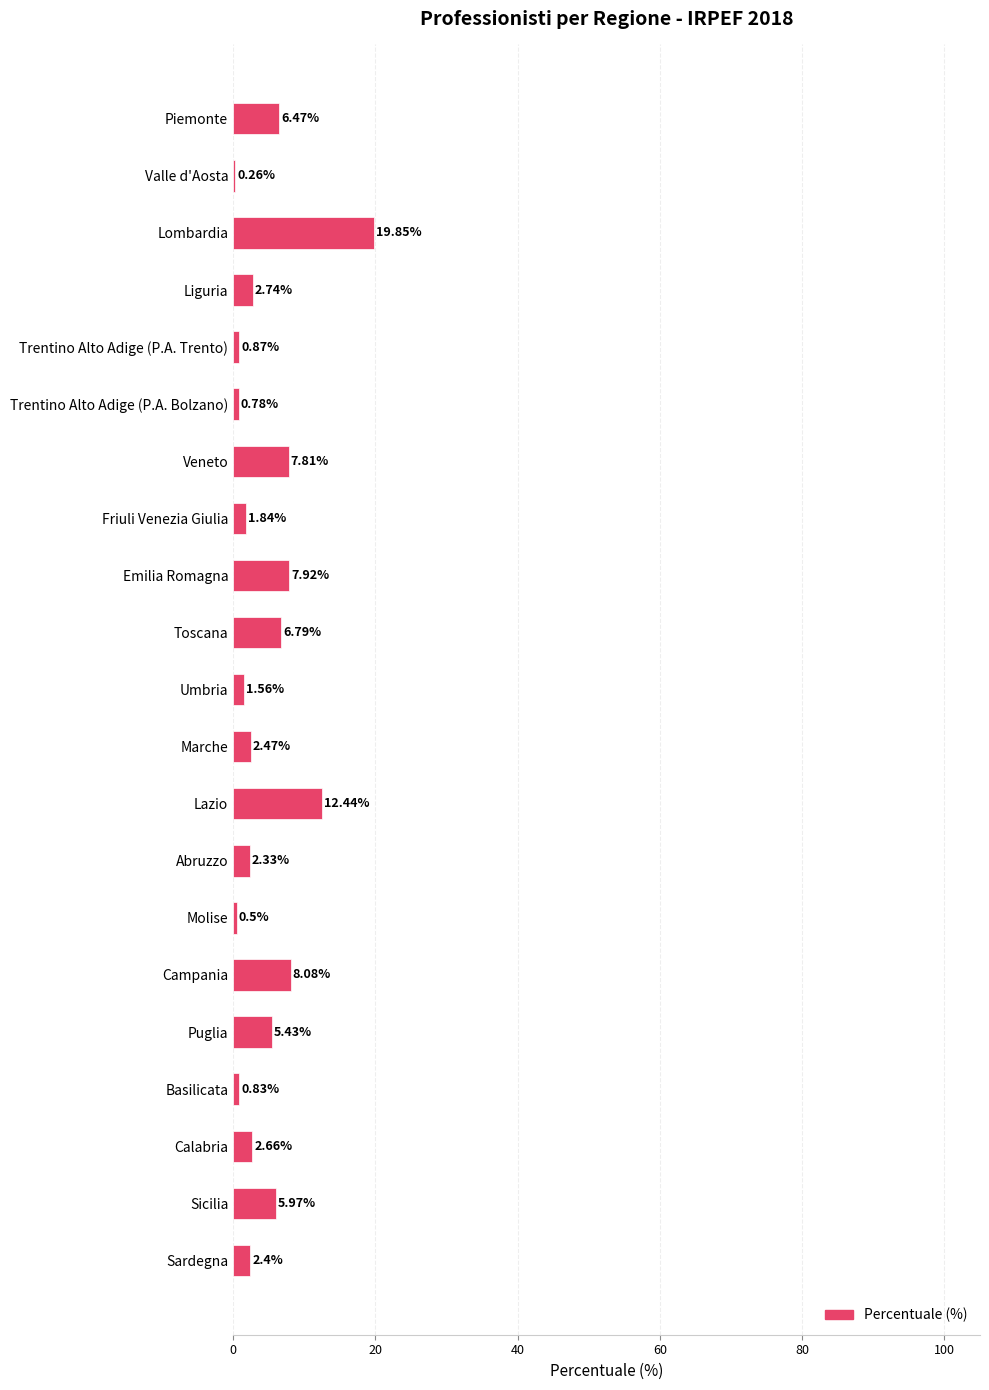

How many distinct data groups are displayed?

1